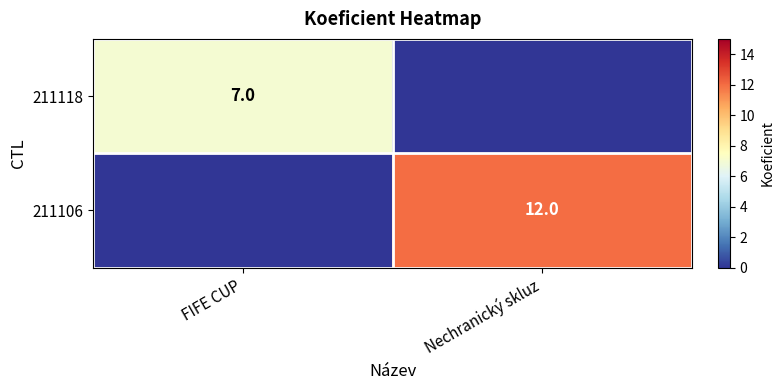

True or false: 211106 has a value of 12 at Nechranický skluz.

True